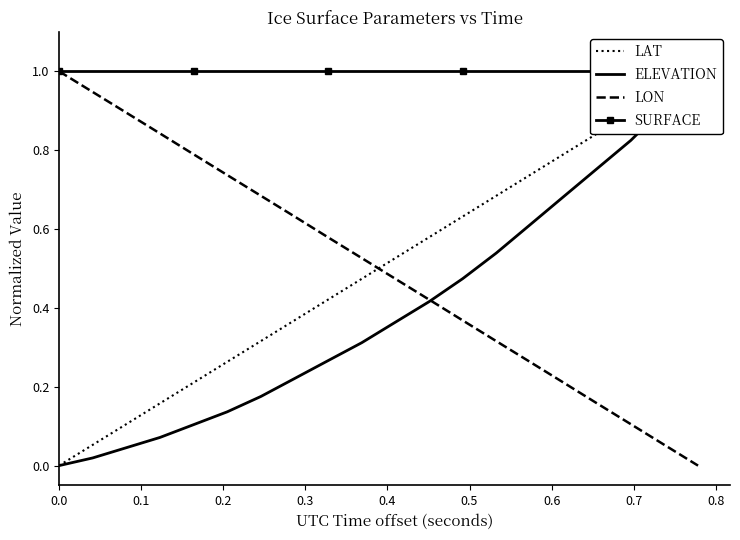

True or false: LAT and SURFACE intersect in this chart.

False